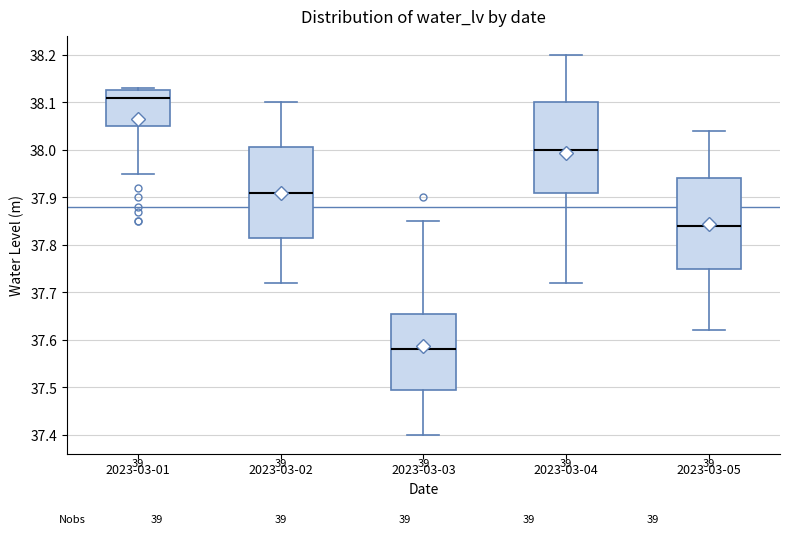

Reading left to right, transcribe this box plot: for each box, give where its median line is, the range the box spans, and where its two whiskers end, as read against the y-axis. The values are not printed on the chart, so give them approximately, as read against the axis.

2023-03-01: median 38.11, box 38.05 to 38.13, whiskers 37.95 to 38.13 (just above the box's upper edge)
2023-03-02: median 37.91, box 37.82 to 38.01, whiskers 37.72 to 38.10
2023-03-03: median 37.58, box 37.50 to 37.66, whiskers 37.40 to 37.85
2023-03-04: median 38.00, box 37.91 to 38.10, whiskers 37.72 to 38.20
2023-03-05: median 37.84, box 37.75 to 37.94, whiskers 37.62 to 38.04